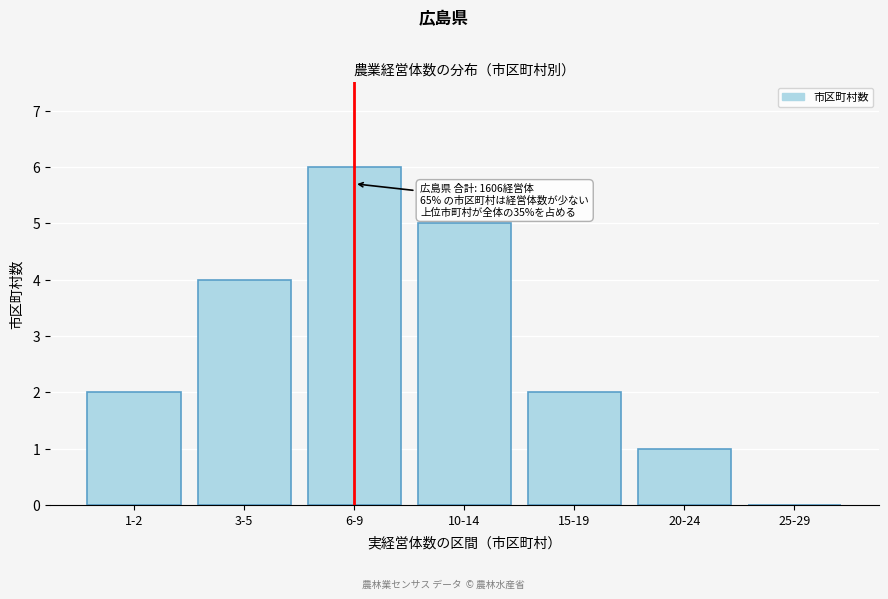

Reading right to left, extract all data points from this chart.

25-29=0	20-24=1	15-19=2	10-14=5	6-9=6	3-5=4	1-2=2